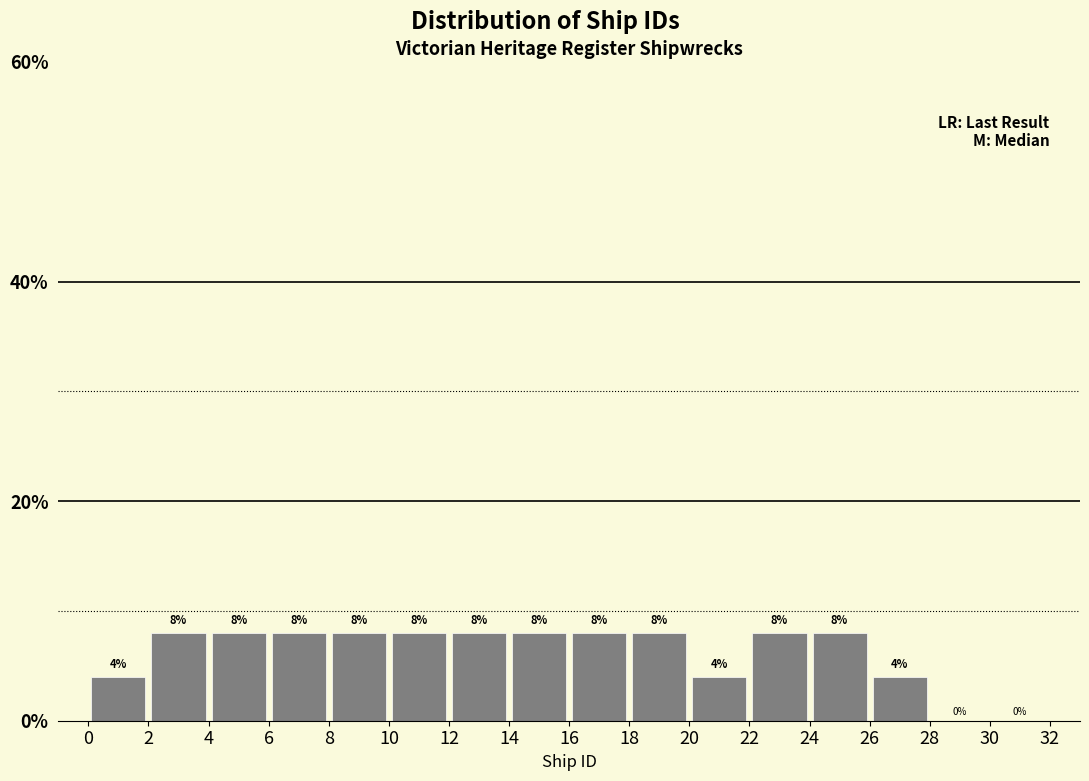

Reading left to right, transcribe this chart: for each bar, give the range it covers on the x-axis and its height.

0 to 2: 4
2 to 4: 8
4 to 6: 8
6 to 8: 8
8 to 10: 8
10 to 12: 8
12 to 14: 8
14 to 16: 8
16 to 18: 8
18 to 20: 8
20 to 22: 4
22 to 24: 8
24 to 26: 8
26 to 28: 4
28 to 30: 0
30 to 32: 0